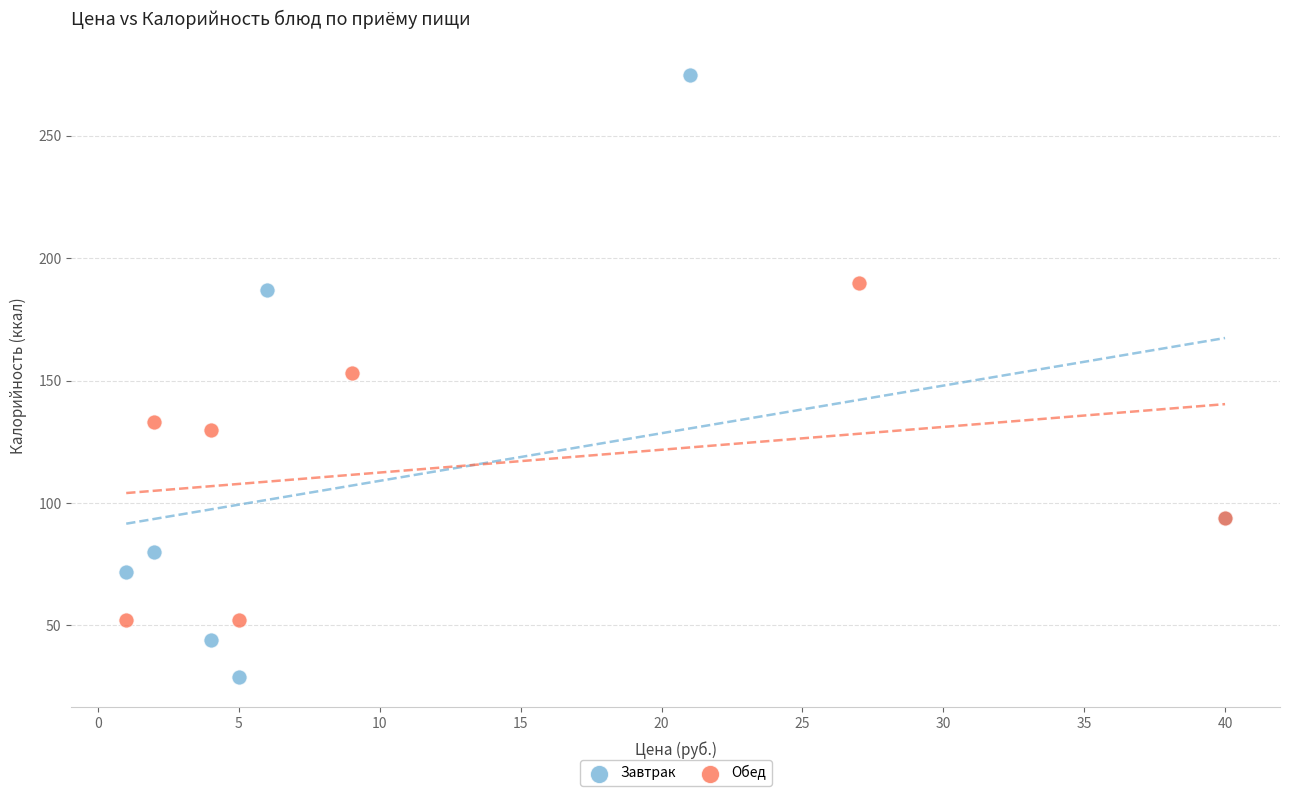

Which series contains the lowest Y value?

Завтрак